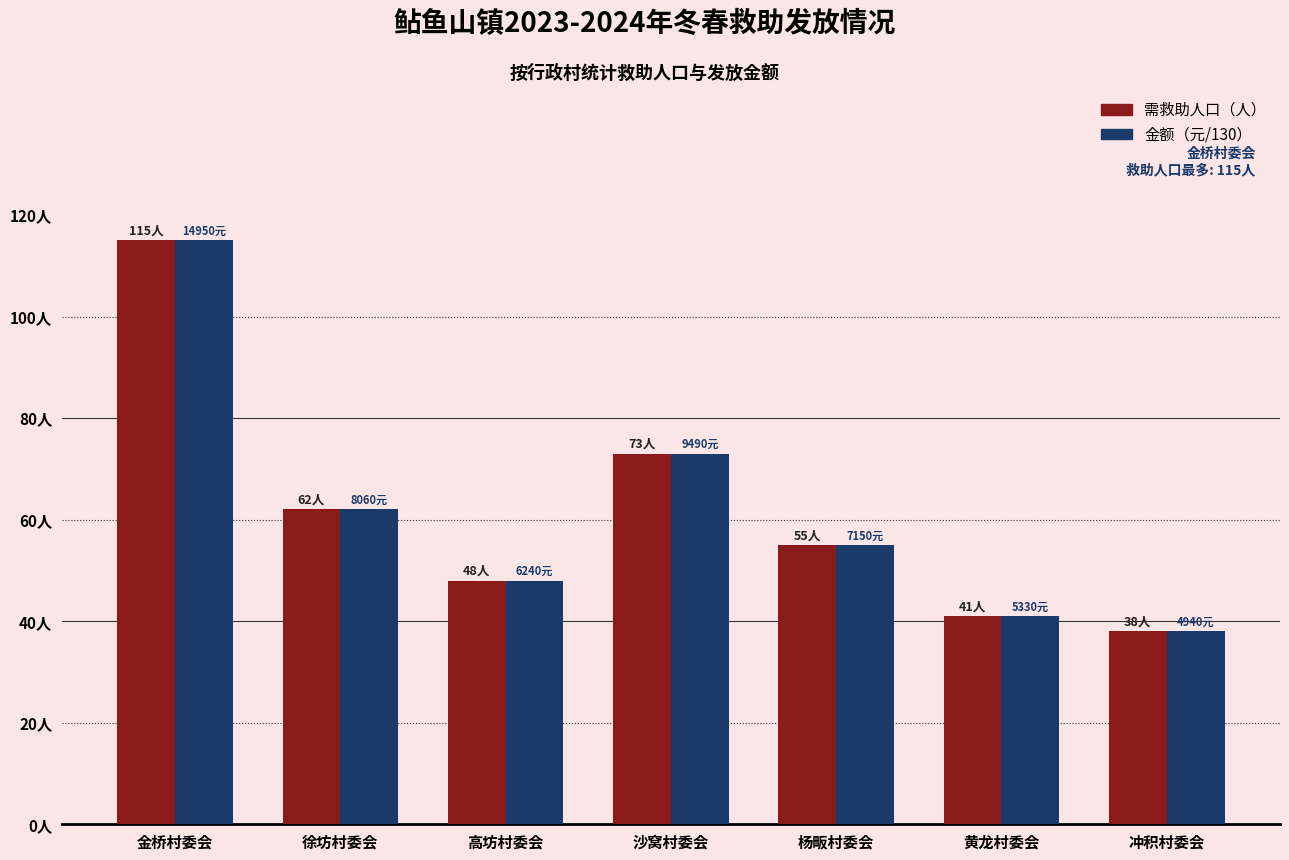

Reading left to right, what are all the values shown in this chart?

需救助人口（人）: 115	62	48	73	55	41	38
金额（元/130）: 115	62	48	73	55	41	38